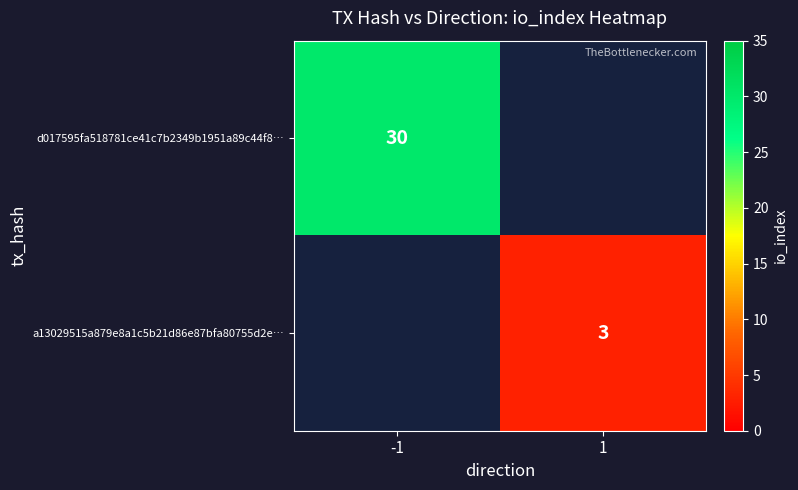

The d017595fa518781ce41c7b2349b1951a89c44f8… series shows 14 at -1. True or false?

False